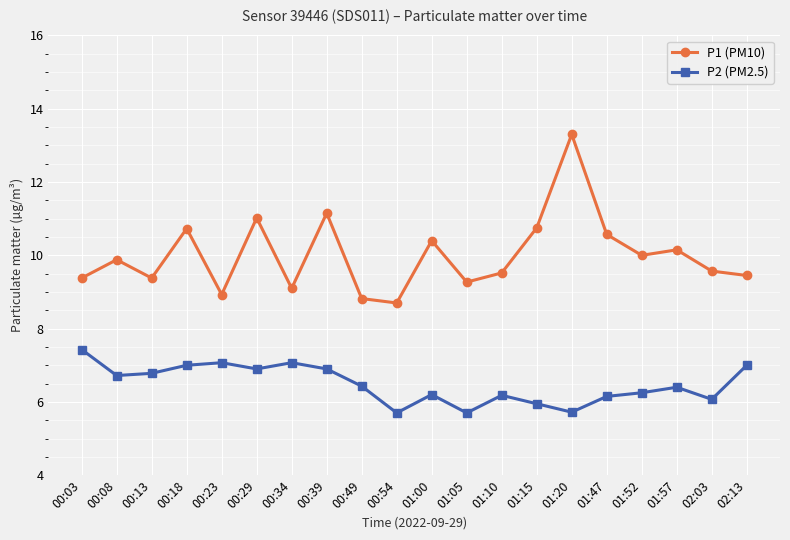

True or false: P1 (PM10) and P2 (PM2.5) intersect in this chart.

False